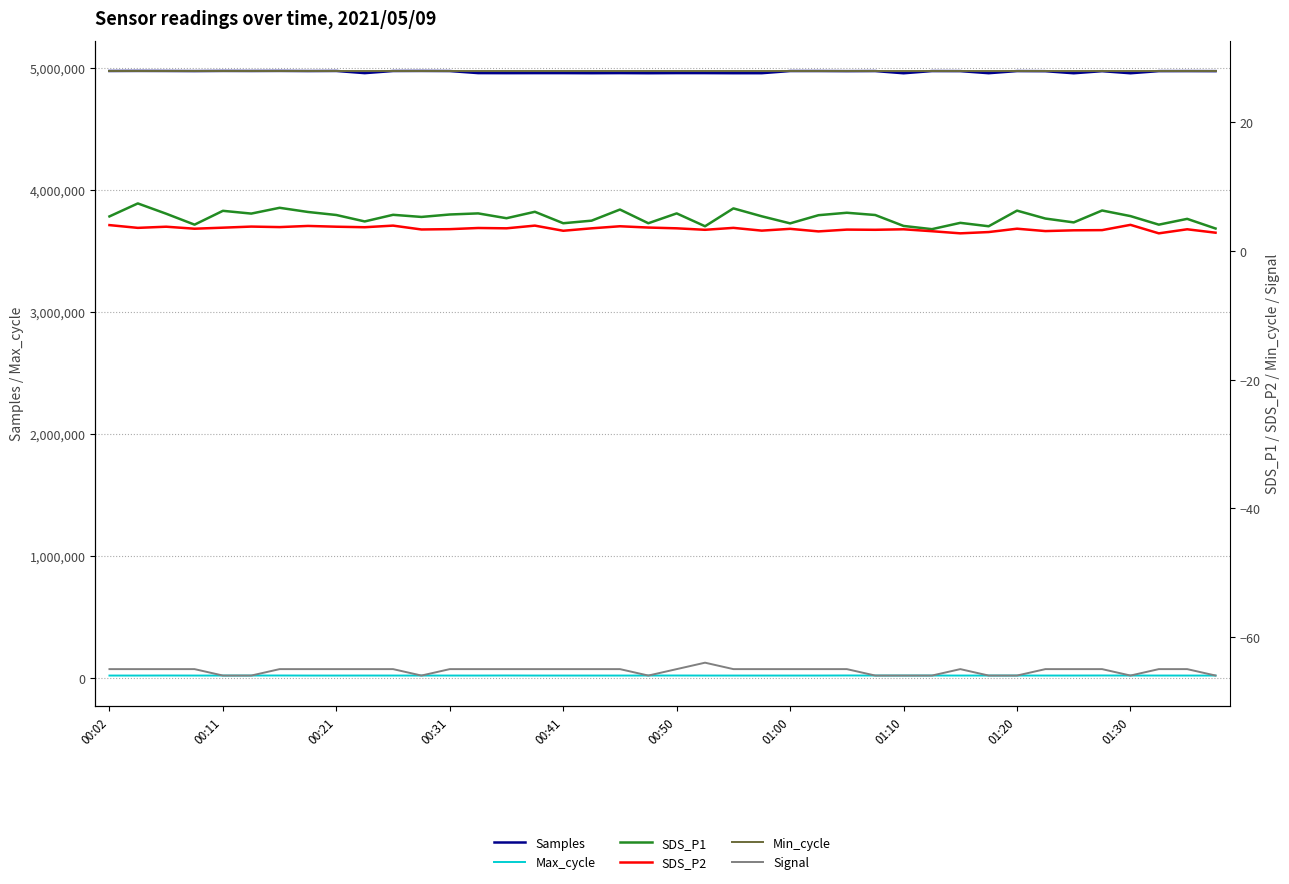

Does the chart display data point markers on the line(s)?

No